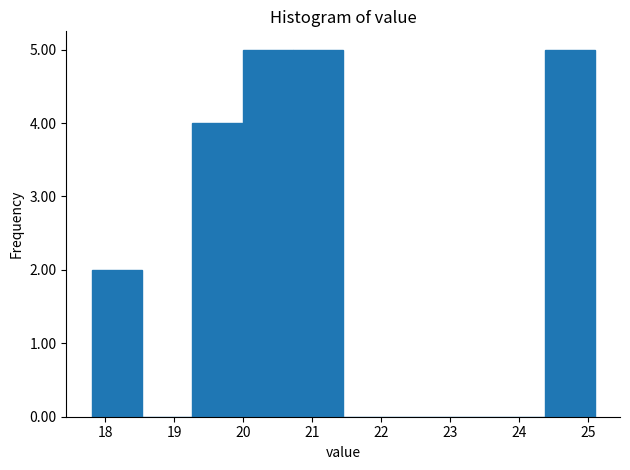

Reading left to right, list every bar in this chart as the range it spans on the x-axis followed by its height. Neither the bar edges nor the heights are printed on the chart, so give them approximately, as read against the axes.

17.80 to 18.53: 2
18.53 to 19.26: 0
19.26 to 19.99: 4
19.99 to 20.72: 5
20.72 to 21.45: 5
21.45 to 22.18: 0
22.18 to 22.91: 0
22.91 to 23.64: 0
23.64 to 24.37: 0
24.37 to 25.10: 5